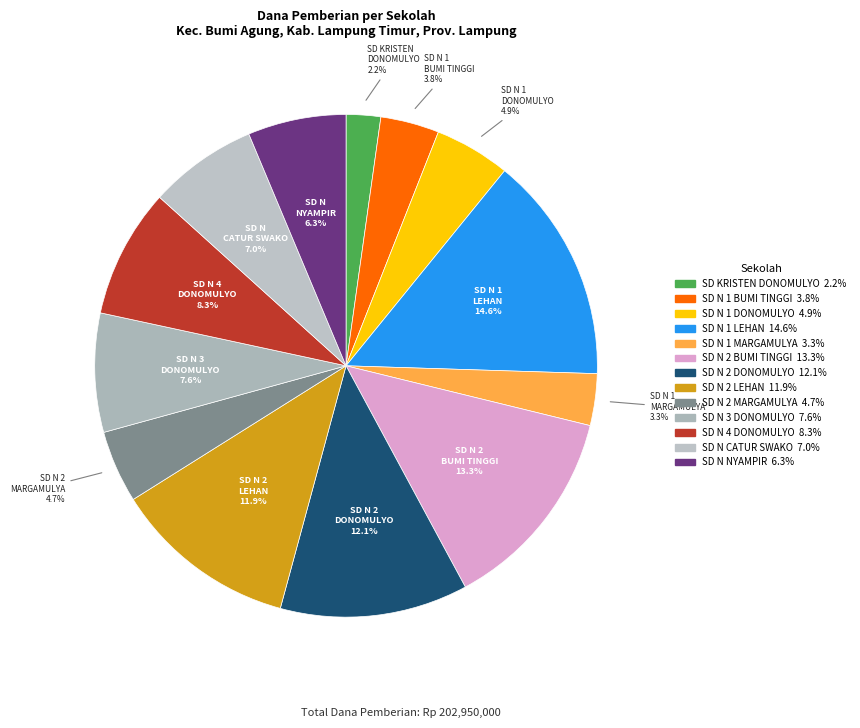

How many segments does this pie chart have?

13